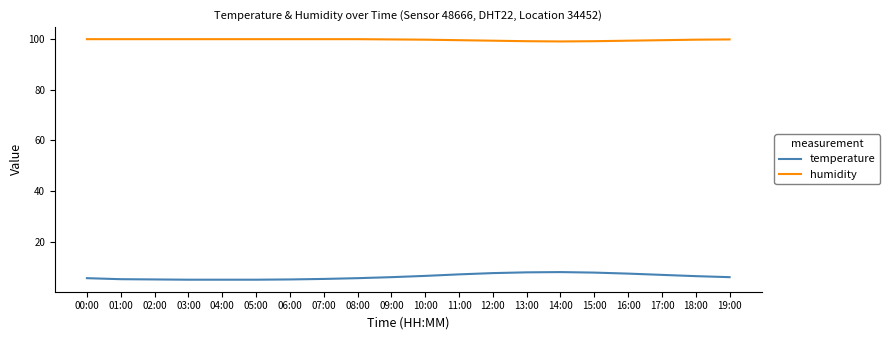

What is the minimum value for humidity?

99.0